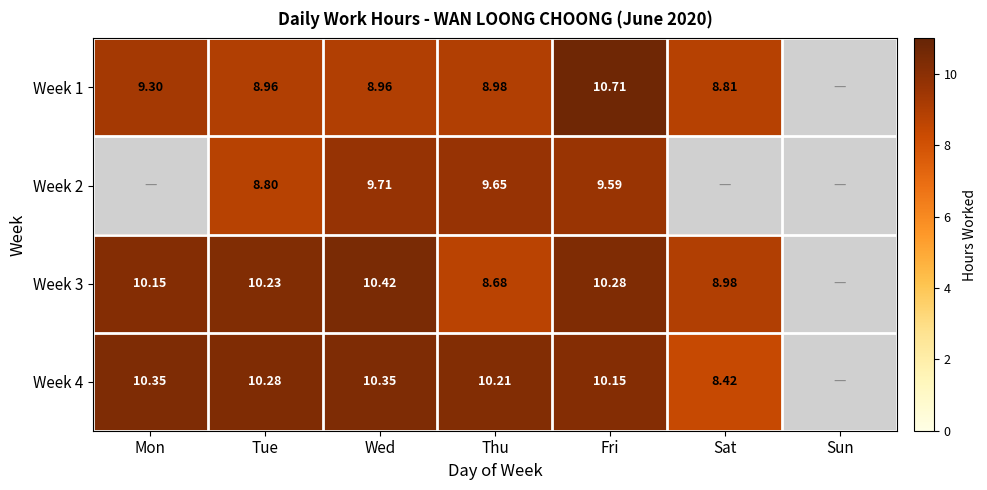

Is the value of Week 4 at Fri greater than the value of Week 2 at Wed?

Yes